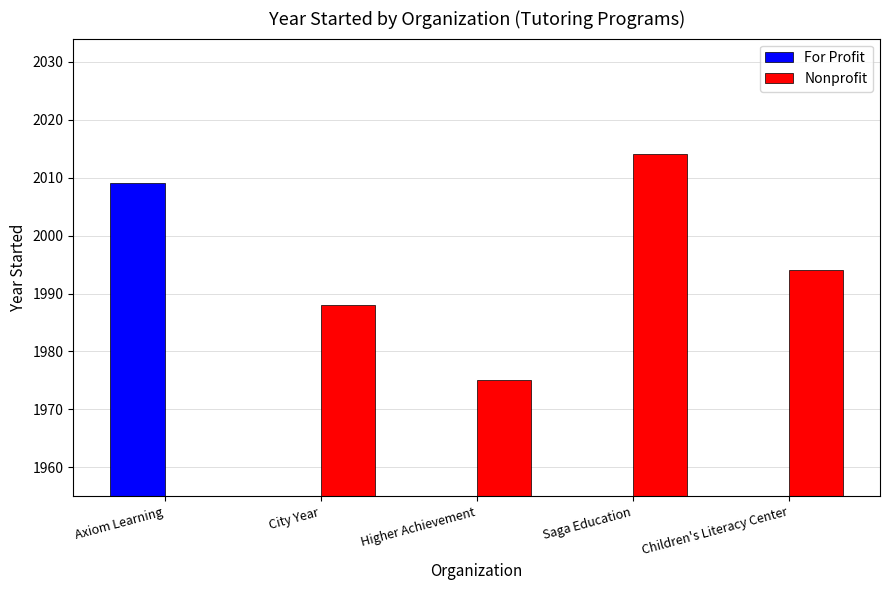

What is the value of the Nonprofit bar at the 2nd from the left?

1988